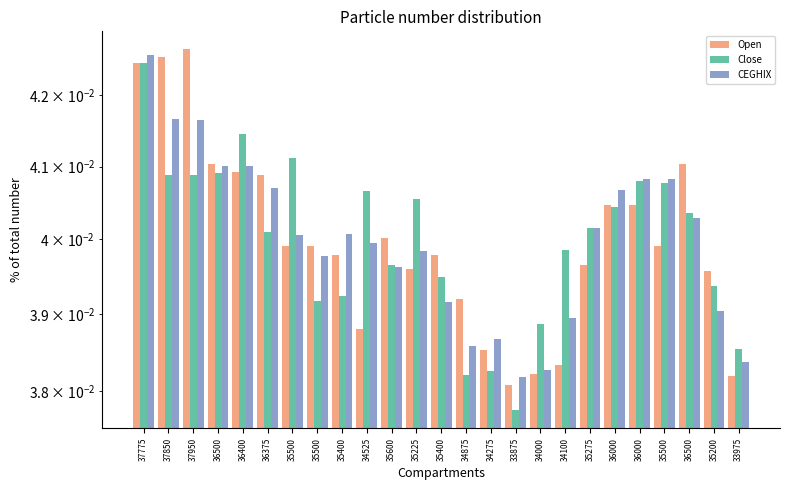

Is it true that Open equals 0.0 at 34275?

True